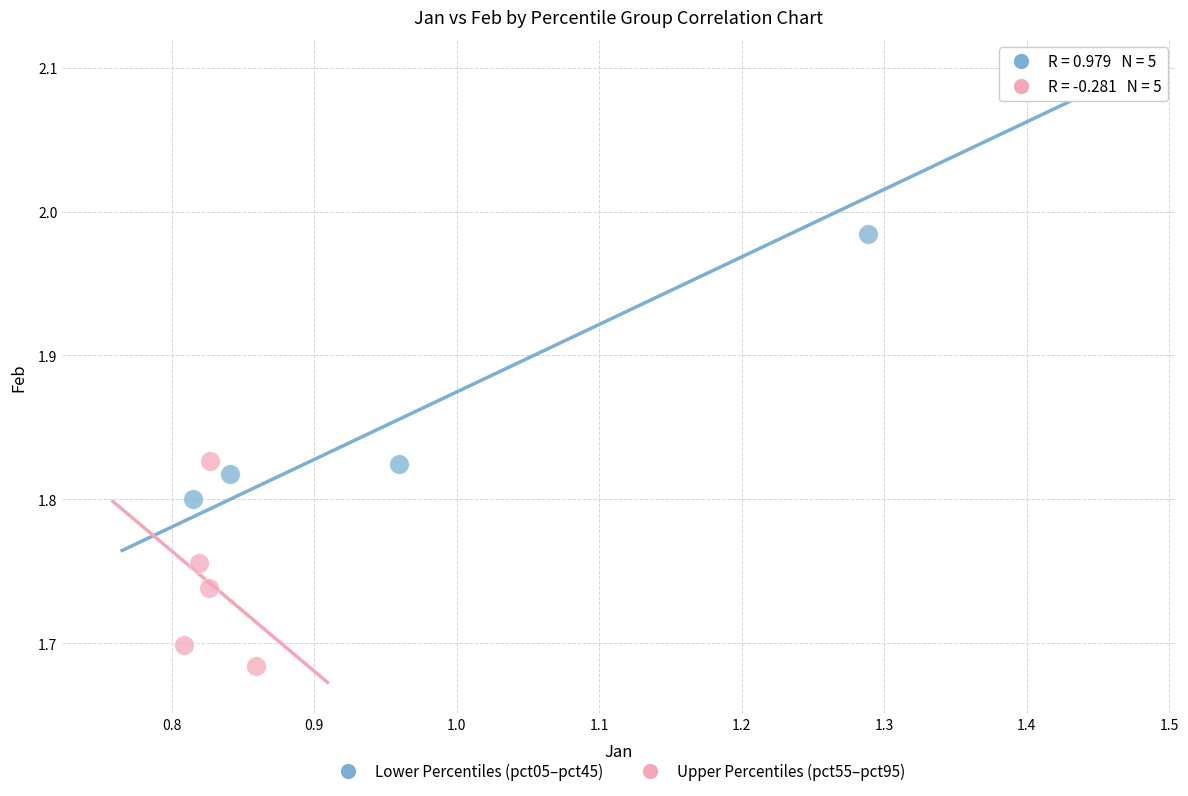

Which series reaches the maximum Y coordinate?

Lower Percentiles (pct05–pct45)